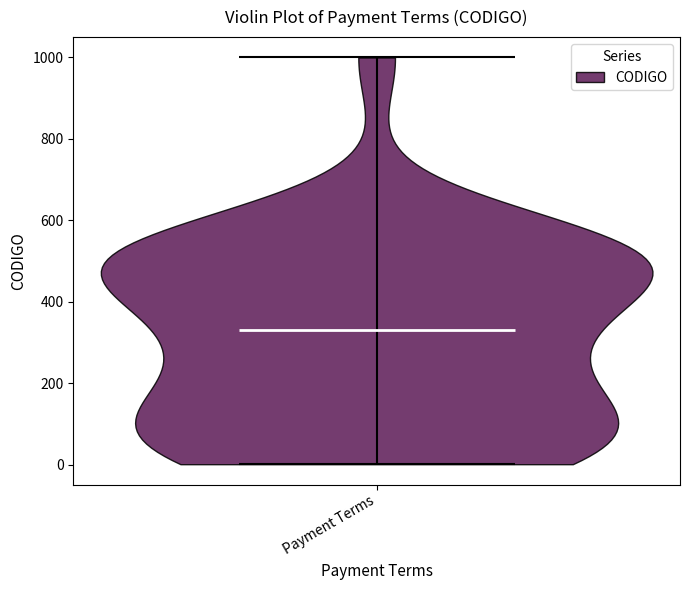

Read this violin plot against the y-axis: where its median line is, and the lowest and highest points the violin reaches. The values are not printed on the chart, so give them approximately, as read against the axis.

median line 340, lowest point 0, highest point 1000